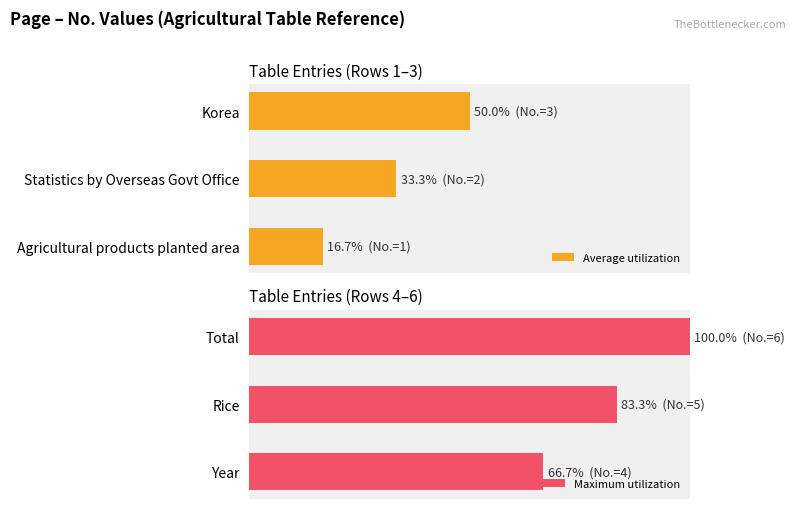

What is the approximate value of Maximum utilization at Year?

66.7